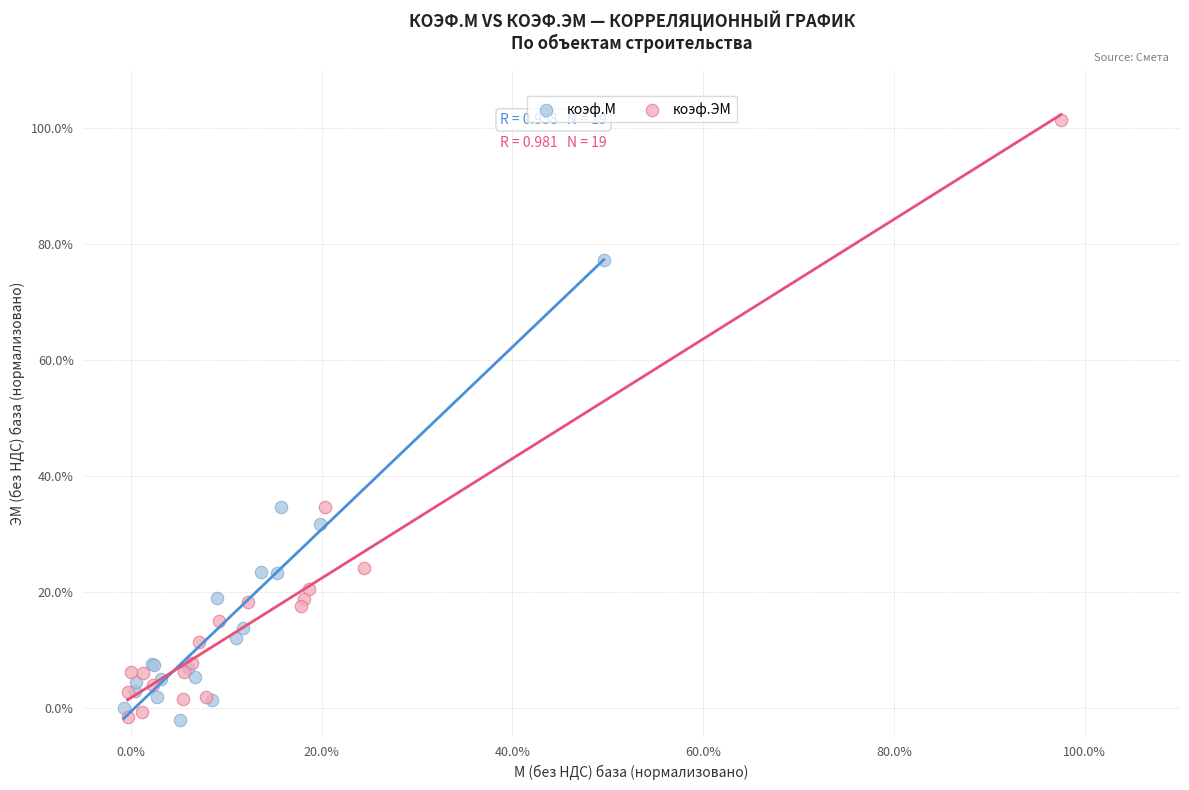

Which series contains the highest Y value?

коэф.ЭМ